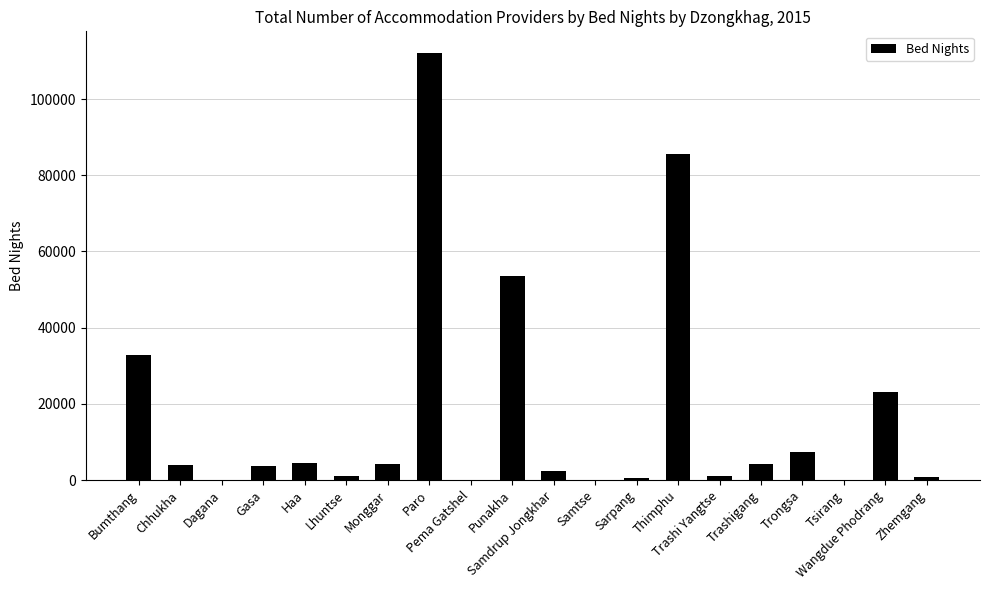

What is the sum of all values?

341463